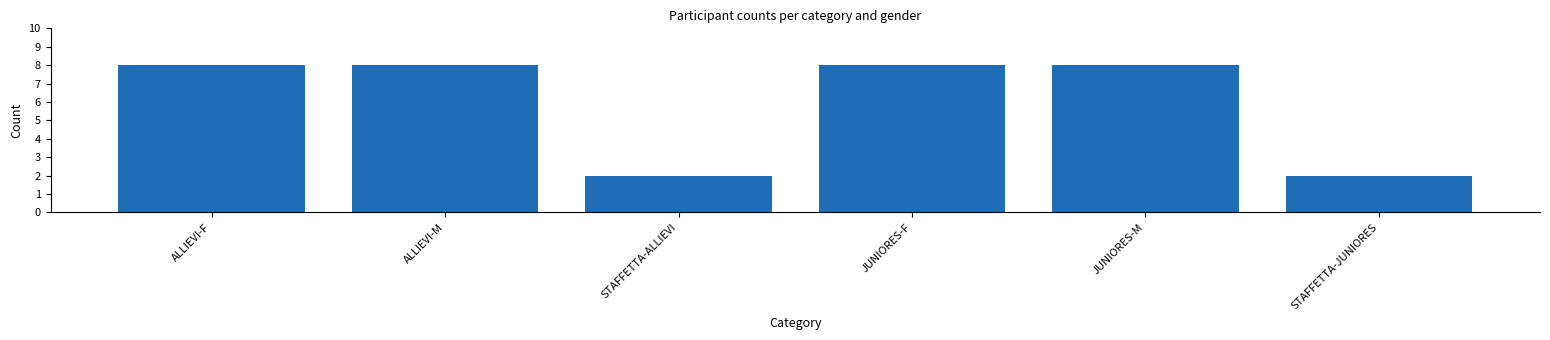

Reading right to left, list all the values displayed in this chart.

STAFFETTA-JUNIORES=2	JUNIORES-M=8	JUNIORES-F=8	STAFFETTA-ALLIEVI=2	ALLIEVI-M=8	ALLIEVI-F=8